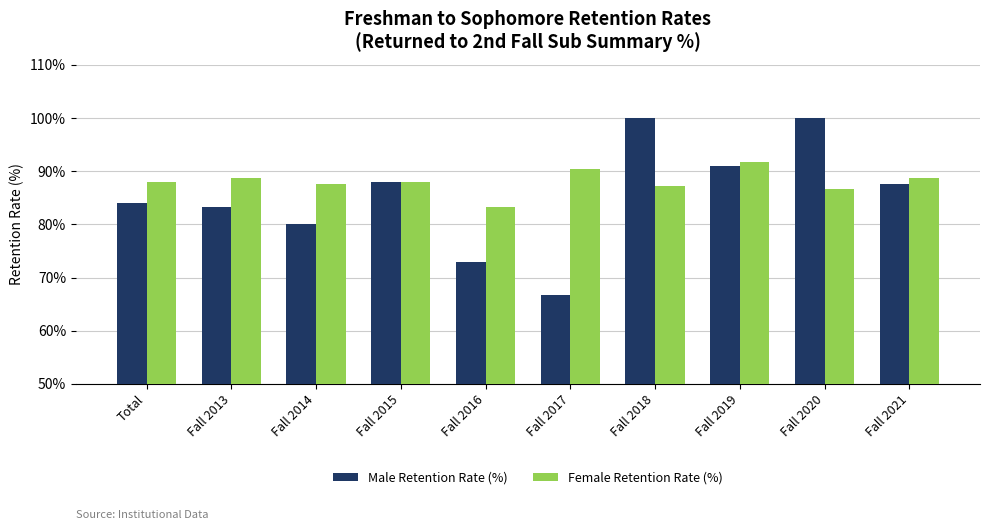

At which category does the chart reach its minimum across all series?

Fall 2017